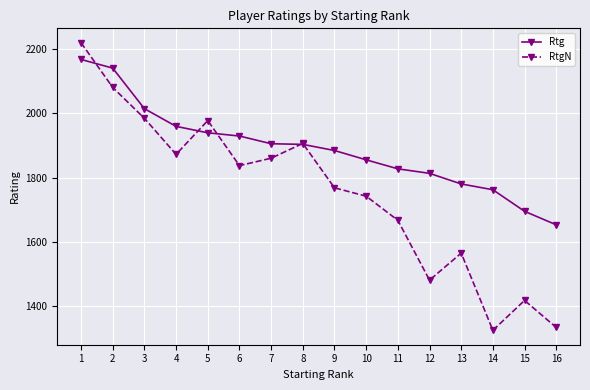

What is the difference between the Rtg values at 15 and 14?

67